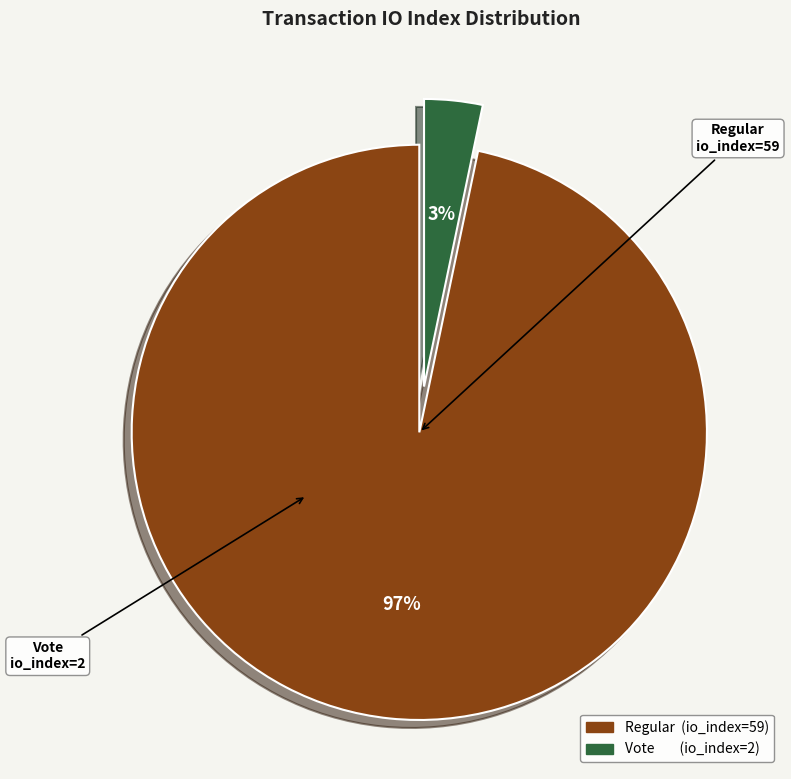

To the nearest percent, what is the average slice percentage?

50%